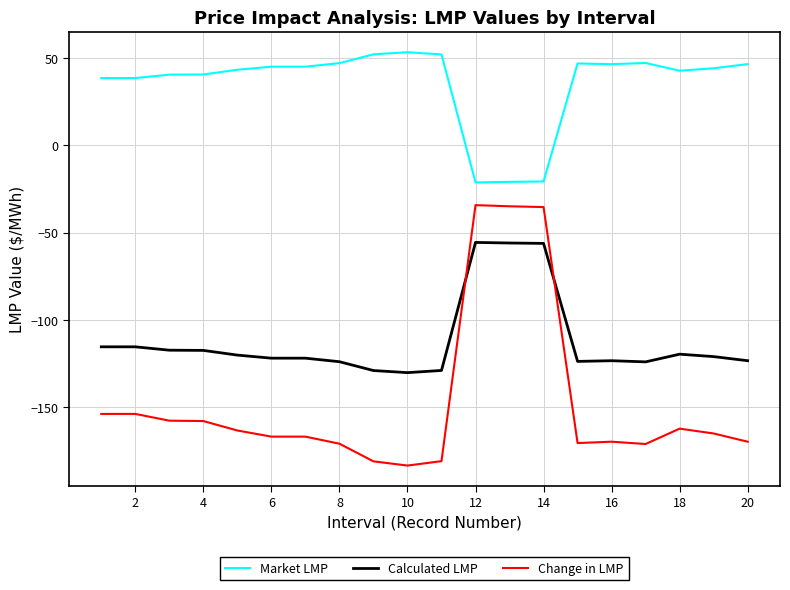

True or false: Calculated LMP and Market LMP cross at least once.

False